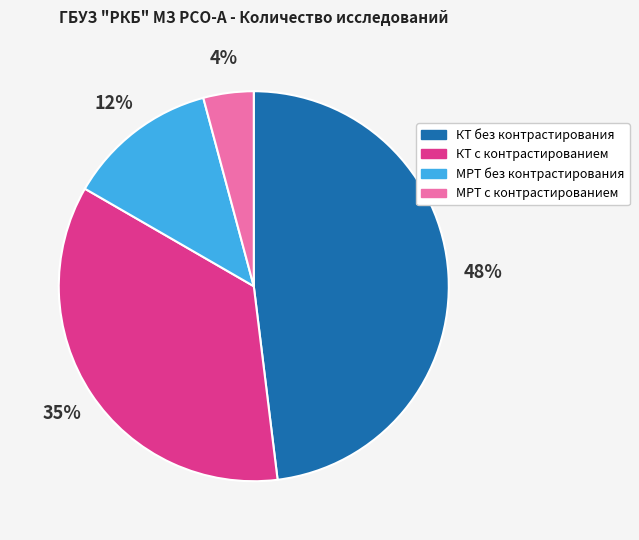

To the nearest percent, what is the difference between the МРТ без контрастирования and КТ с контрастированием slice percentages?

23%